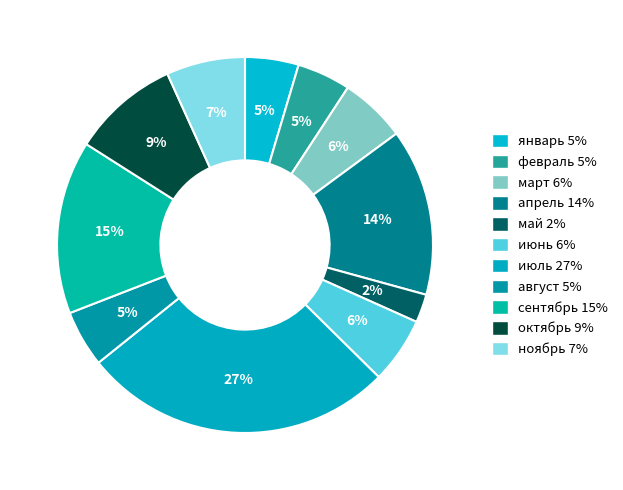

Which category has the smallest portion of the pie?

май